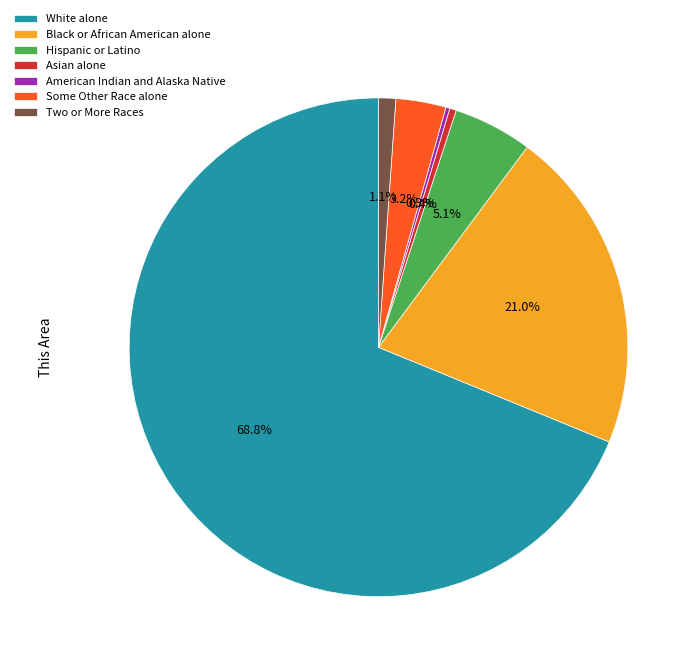

What is the largest slice in the pie chart?

White alone